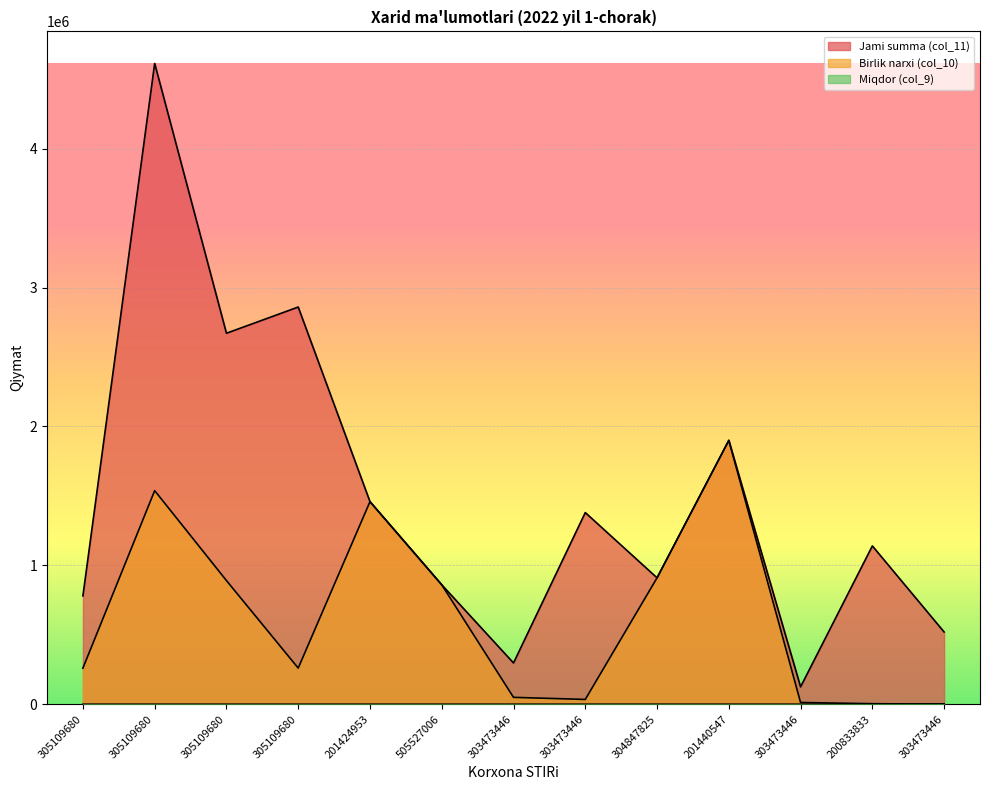

Reading left to right, list all the values displayed in this chart.

Jami summa (col_11): 305109680=780000	305109680=4614150	305109680=2671350	305109680=2860000	201424953=1458651	505527006=860000	303473446=297000	303473446=1380000	304847825=910000	201440547=1900000	303473446=125000	200833833=1140000	303473446=520000
Birlik narxi (col_10): 305109680=260000	305109680=1538050	305109680=890450	305109680=260000	201424953=1458651	505527006=860000	303473446=49500	303473446=34500	304847825=910000	201440547=1900000	303473446=12500	200833833=3800	303473446=260
Miqdor (col_9): 305109680=3	305109680=3	305109680=3	305109680=11	201424953=1	505527006=1	303473446=6	303473446=40	304847825=1	201440547=1	303473446=10	200833833=300	303473446=2000